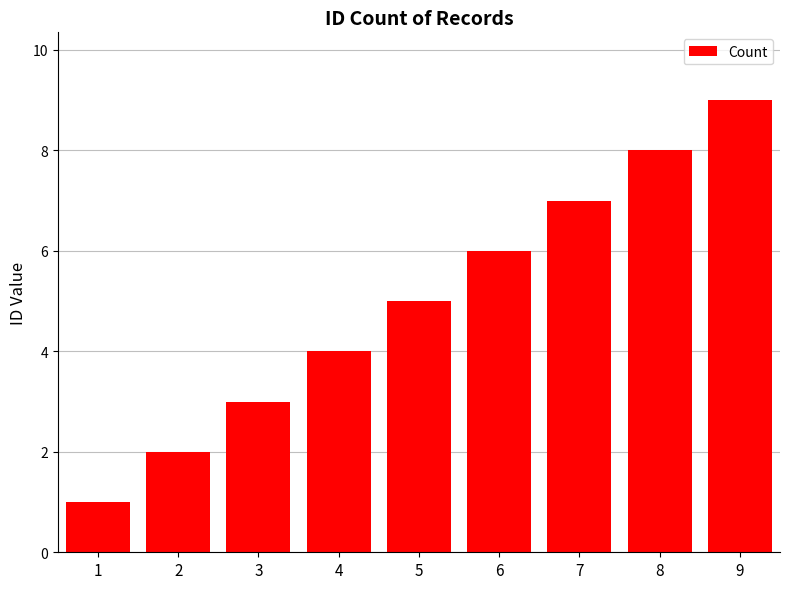

Between 9 and 1, which is larger?

9